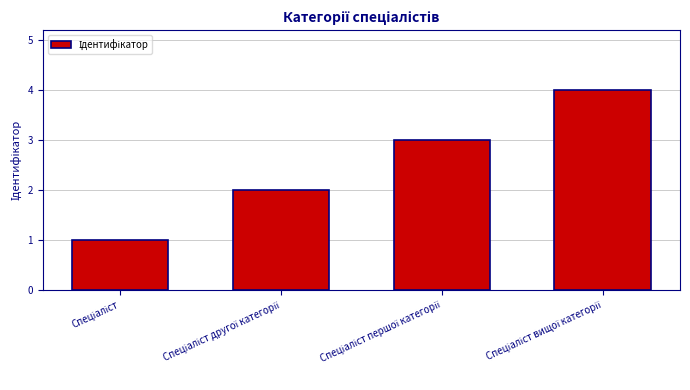

What is the difference between the maximum and minimum values?

3